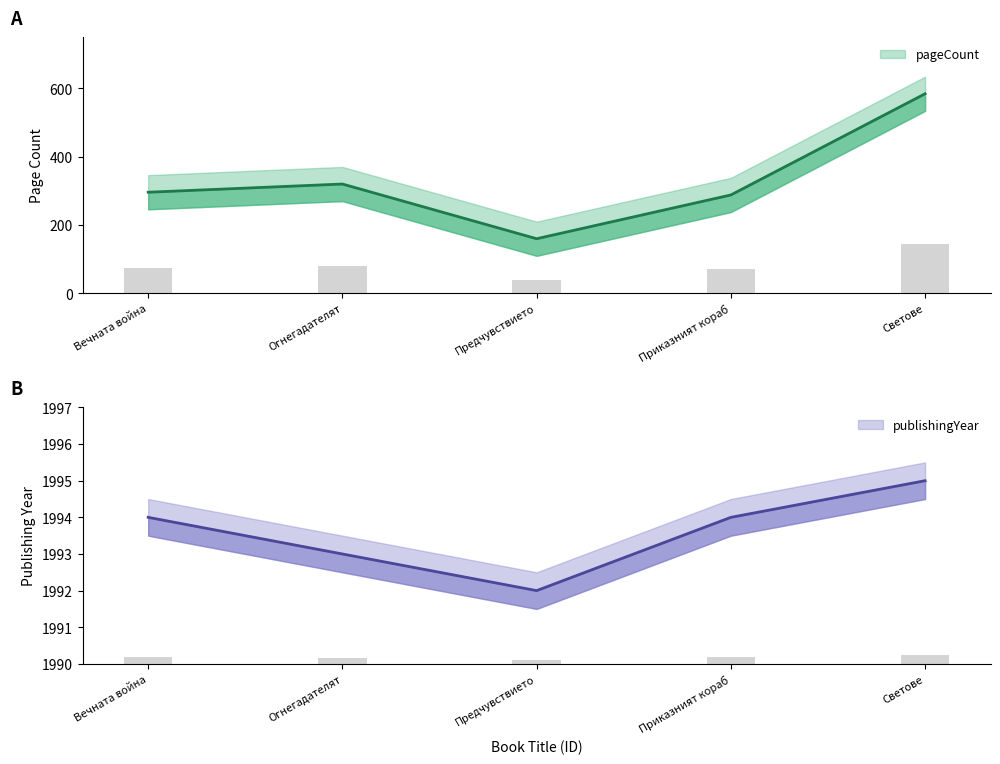

The pageCount series shows 306 at Светове. True or false?

False